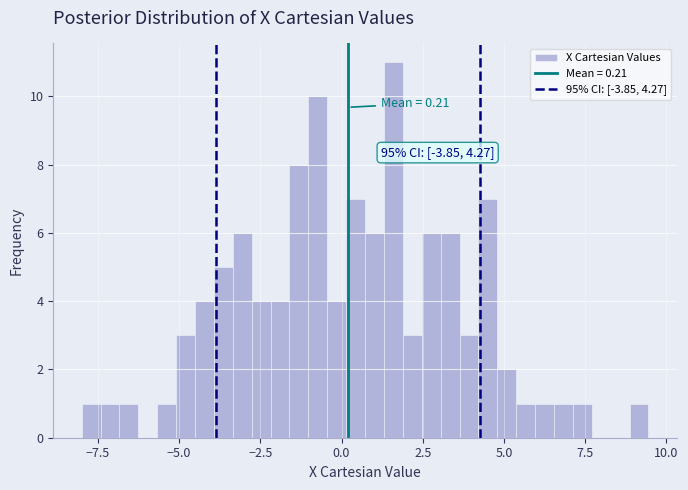

Around what value on the x-axis is the tallest bar? Give the approximate position of its centre, as read against the axis.

1.5